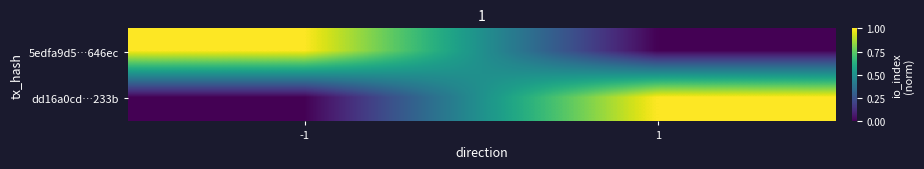

Between -1 and 1, which is larger?

-1